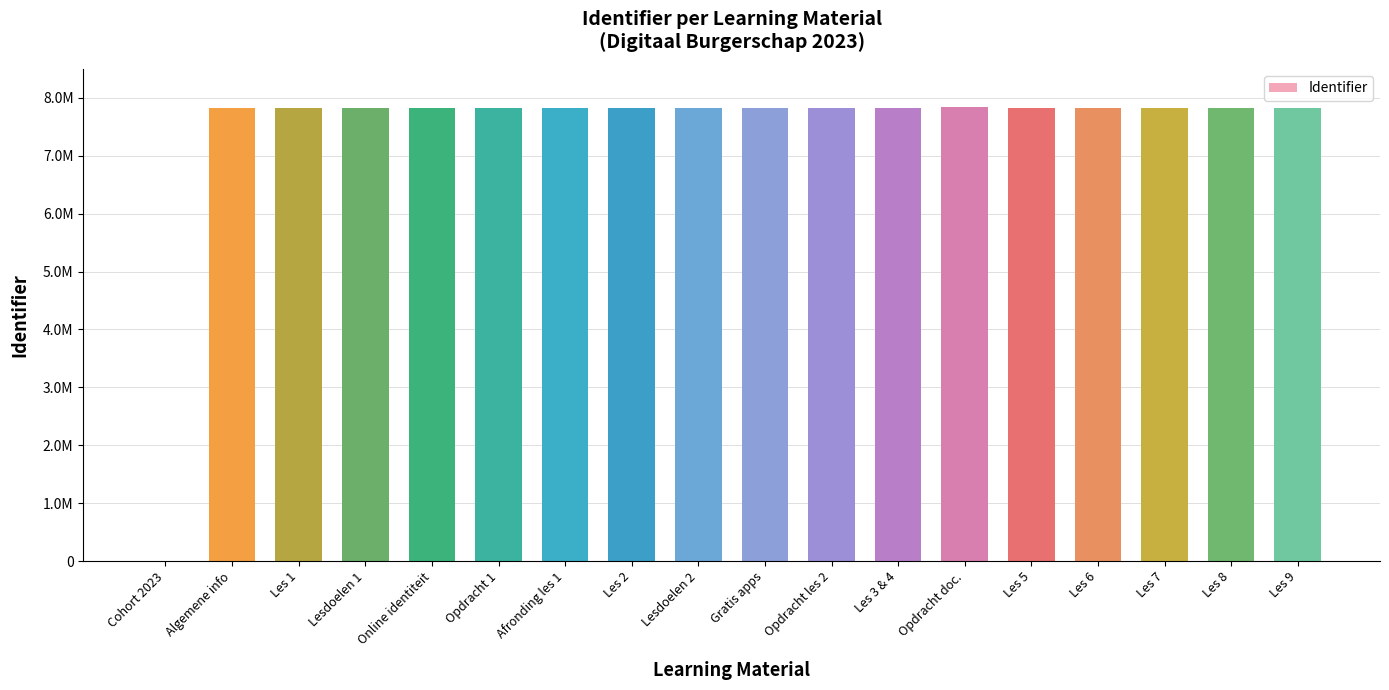

Which category has the lowest value across all series?

Cohort 2023